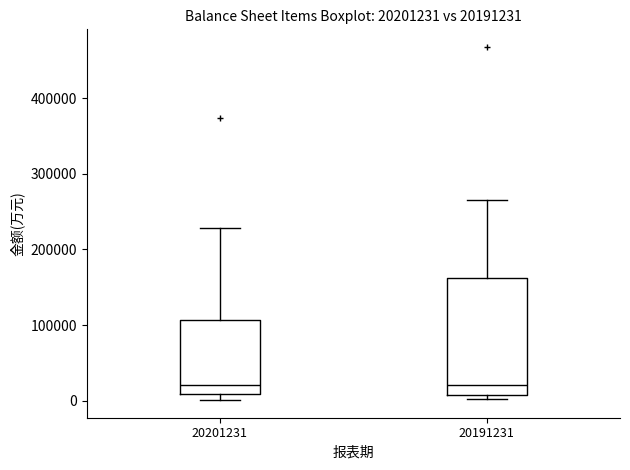

Comparing the boxes themselves (not the whiskers), which one is the tallest?

20191231